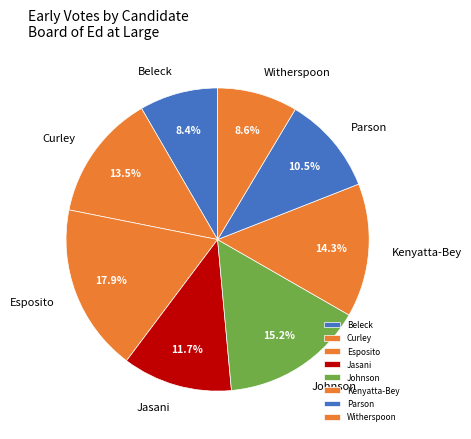

Count the number of slices in the pie.

8